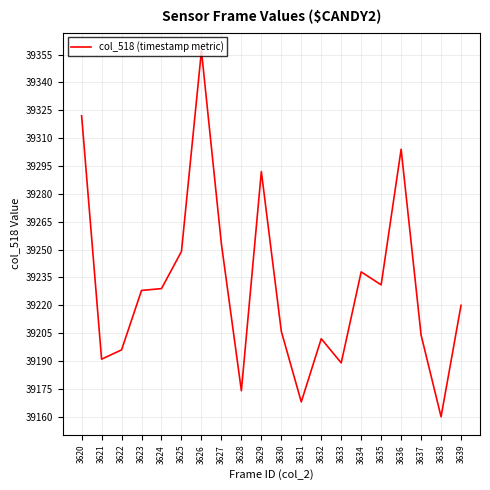

Between 3632 and 3623, which is larger?

3623